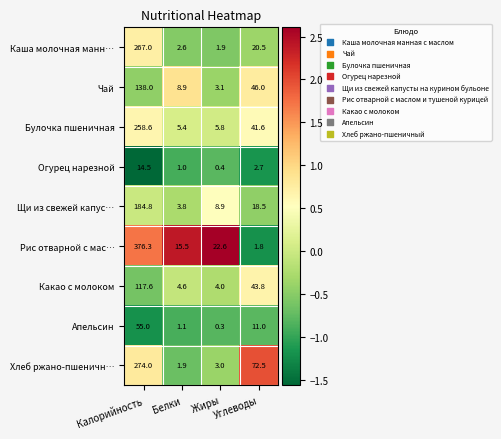

What is the maximum value for Какао с молоком?

117.6